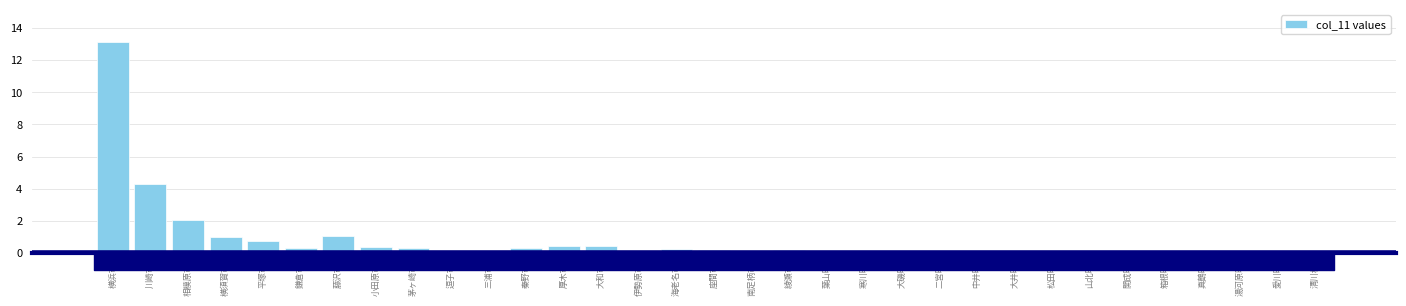

Which has a higher value, 藤沢市 or 横浜市?

横浜市